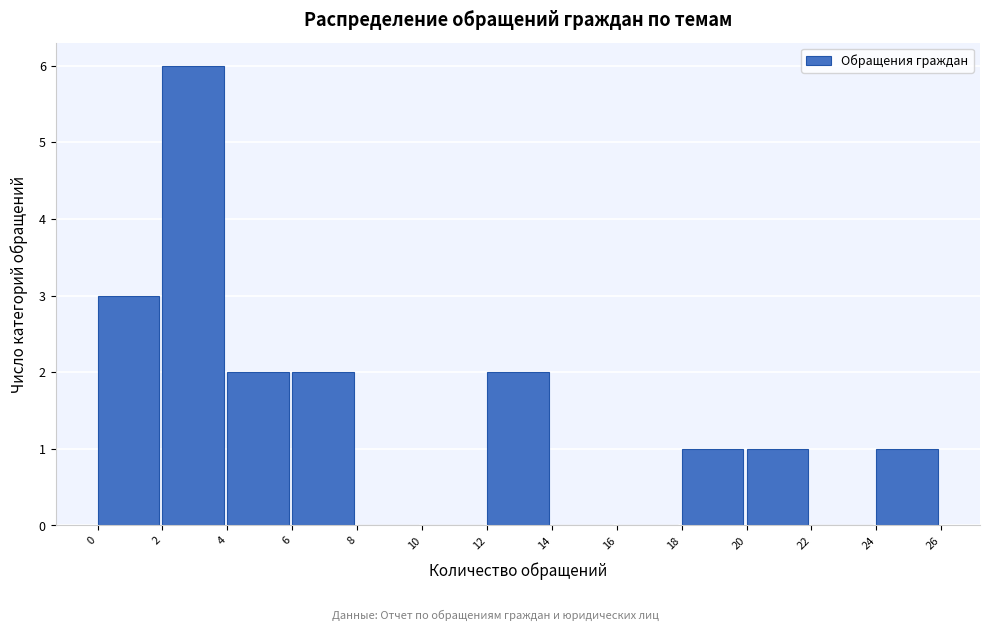

Reading left to right, list every bar in this chart as the range it spans on the x-axis followed by its height. The values are not printed on the chart, so give them approximately, as read against the axis.

0 to 2: 3
2 to 4: 6
4 to 6: 2
6 to 8: 2
8 to 10: 0
10 to 12: 0
12 to 14: 2
14 to 16: 0
16 to 18: 0
18 to 20: 1
20 to 22: 1
22 to 24: 0
24 to 26: 1